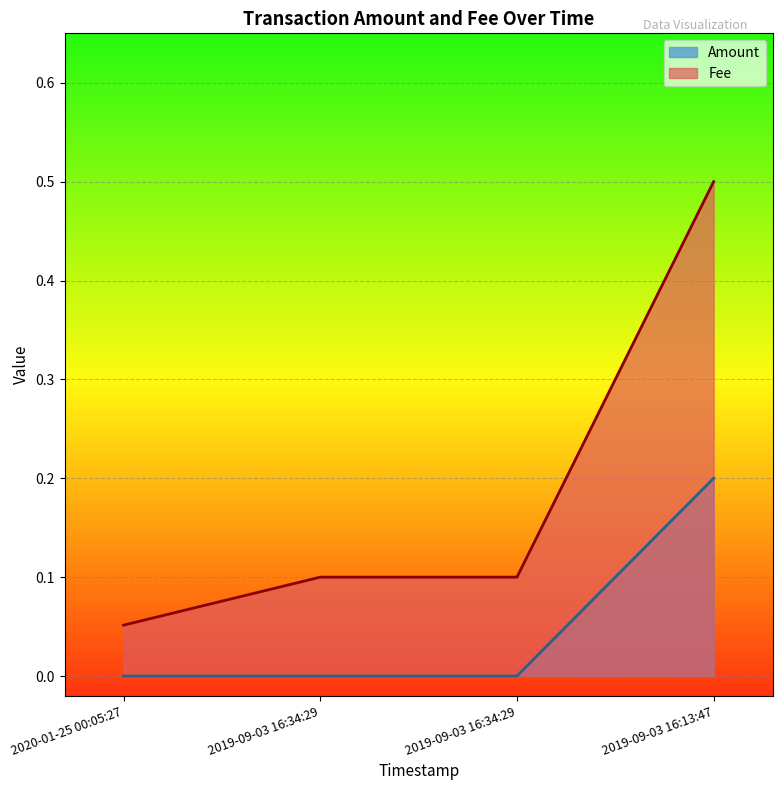

Which has a higher value, 2019-09-03 16:13:47 or 2019-09-03 16:34:29?

2019-09-03 16:13:47